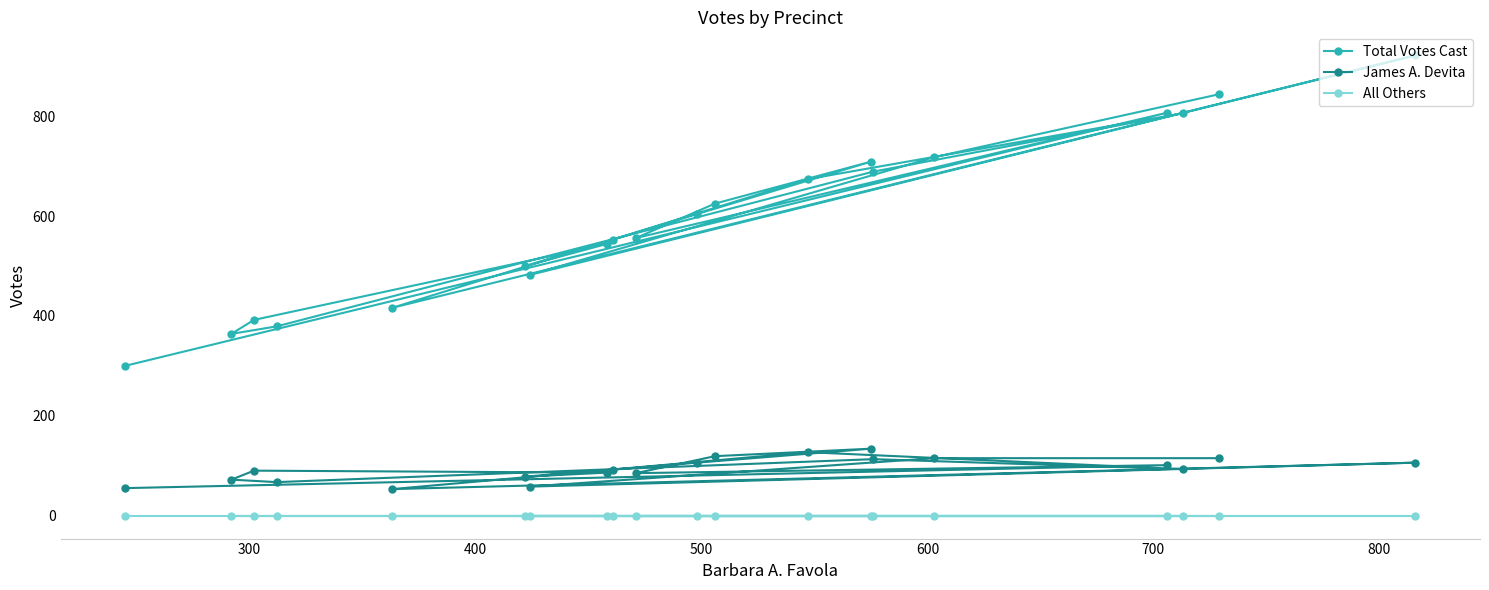

How many lines are shown in the chart?

3